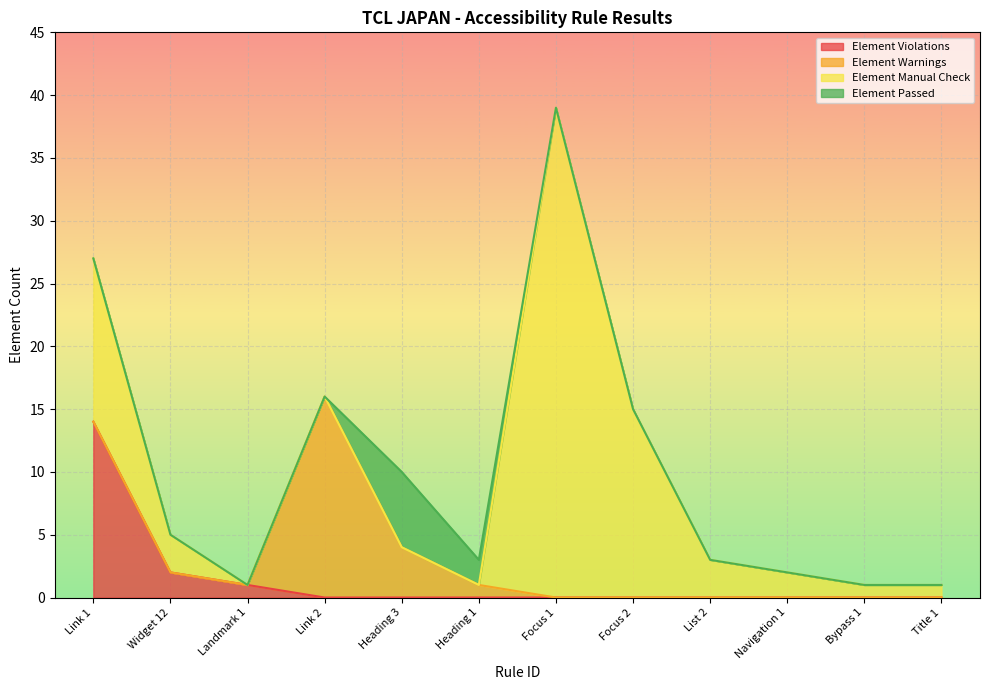

What is the total value across all series at Link 2?

16